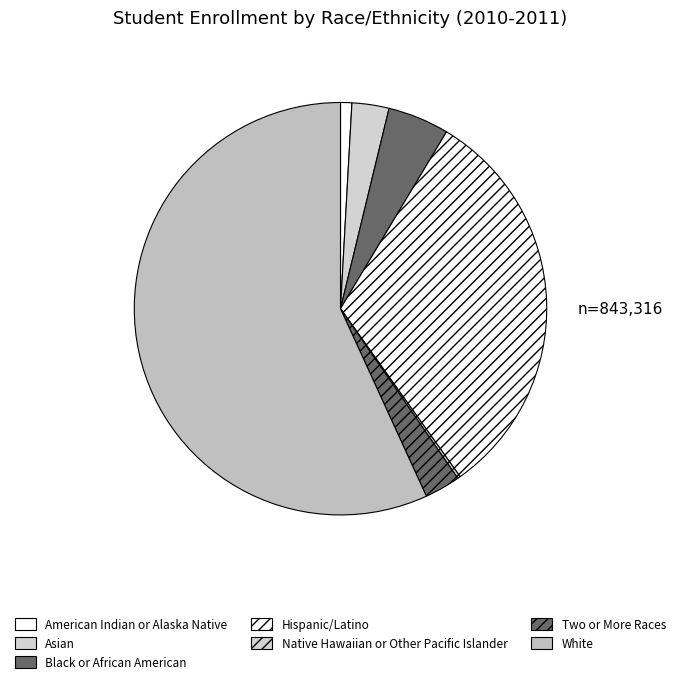

Combined, what portion of the pie is White and Black or African American?

61.6%